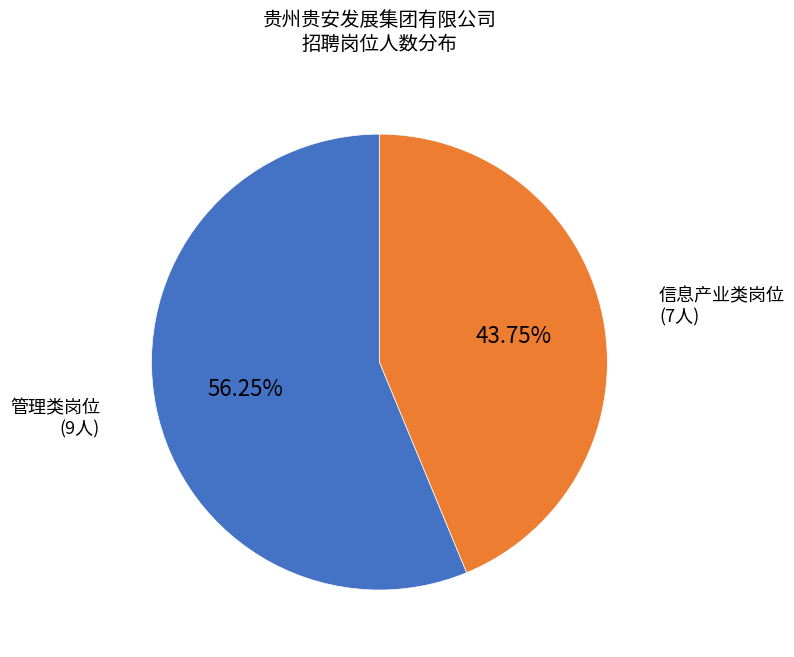

Is there a majority slice in this chart?

Yes